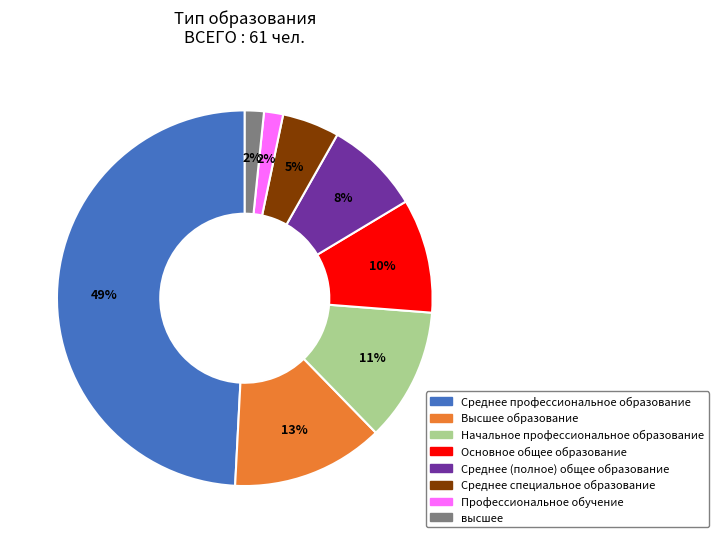

Does any single category account for the majority?

No